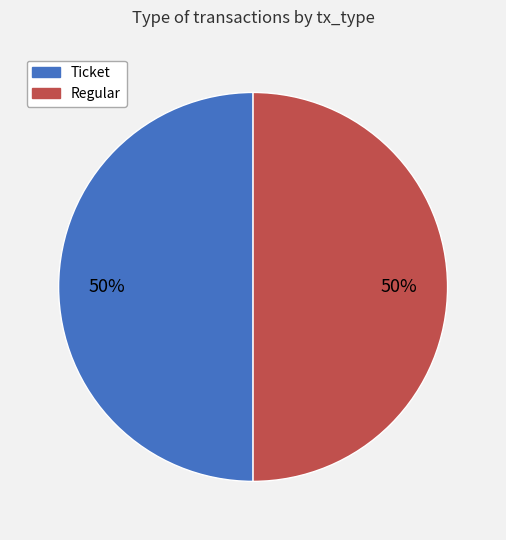

What is the ratio of the value at Ticket to the value at Regular?

1.0